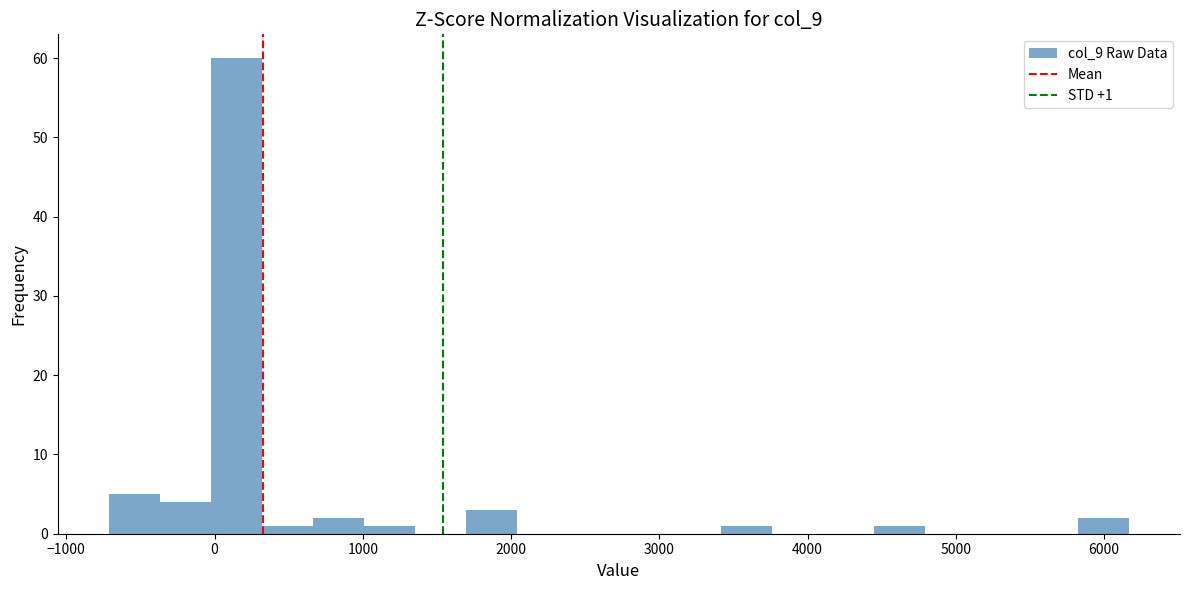

Read against the x-axis, roughly where is the centre of the tallest bar?

100